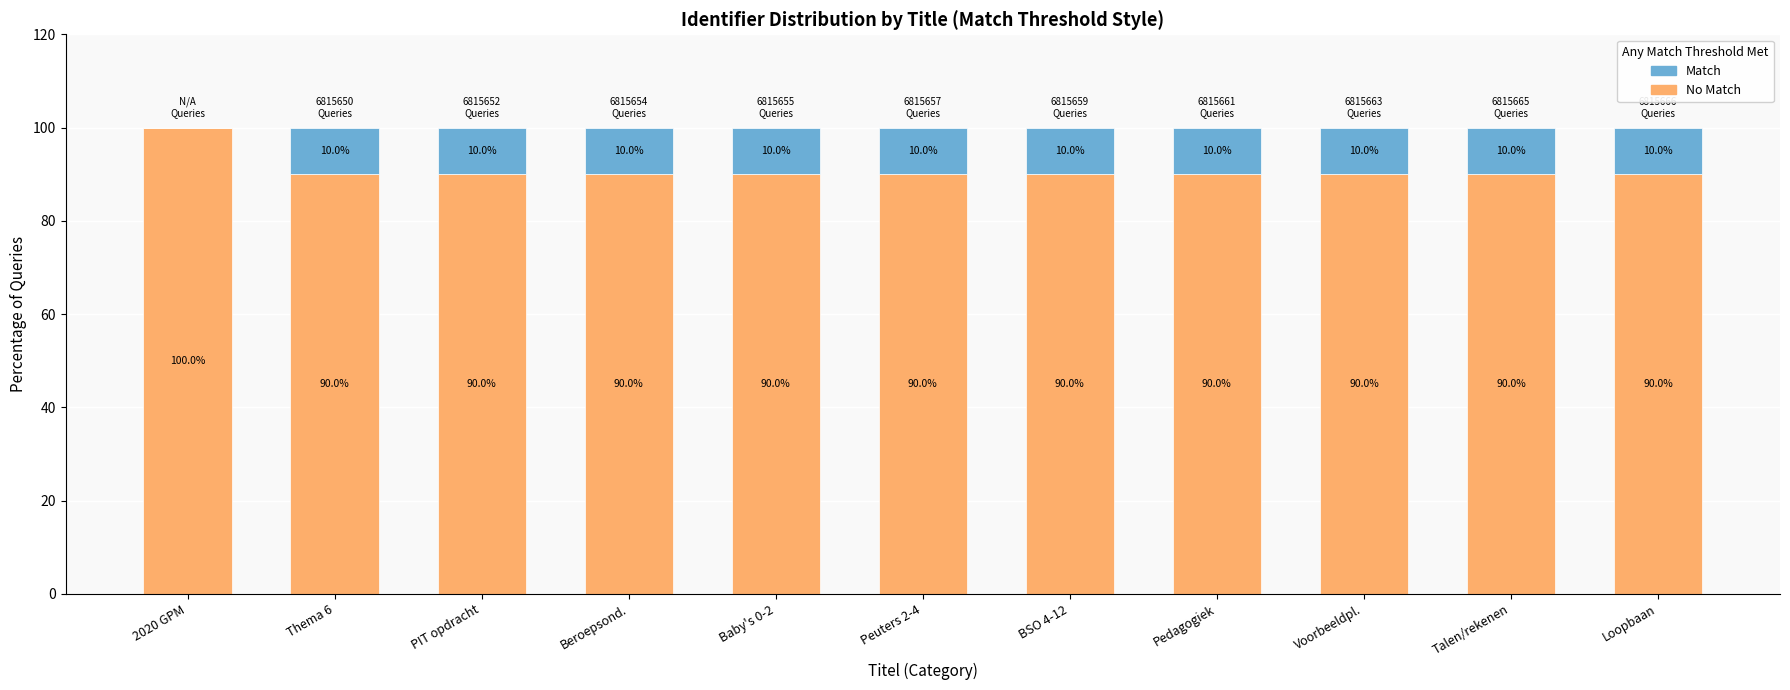

What is the total value across all series at BSO 4-12?

100.0